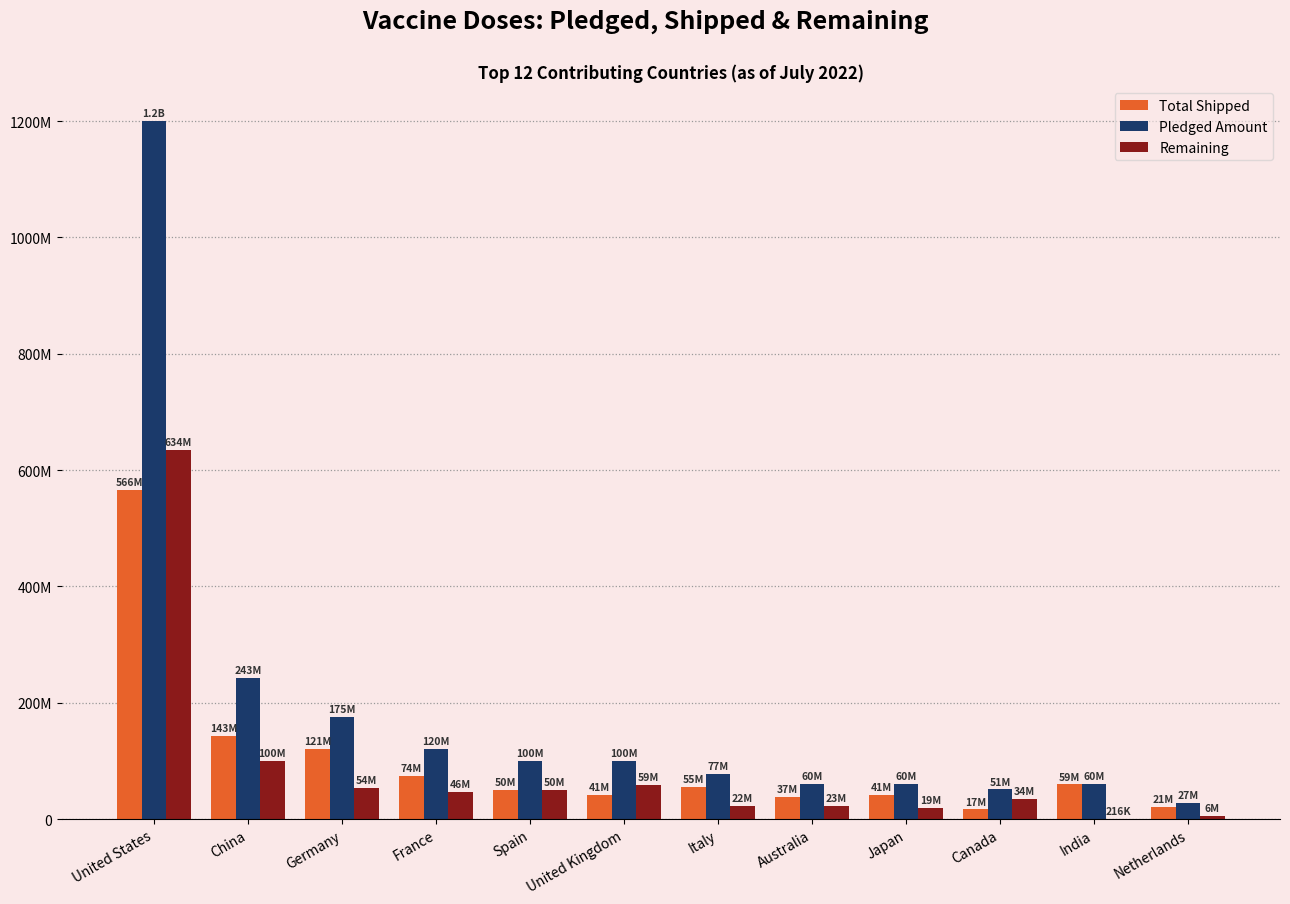

Does the chart contain stacked bars?

No